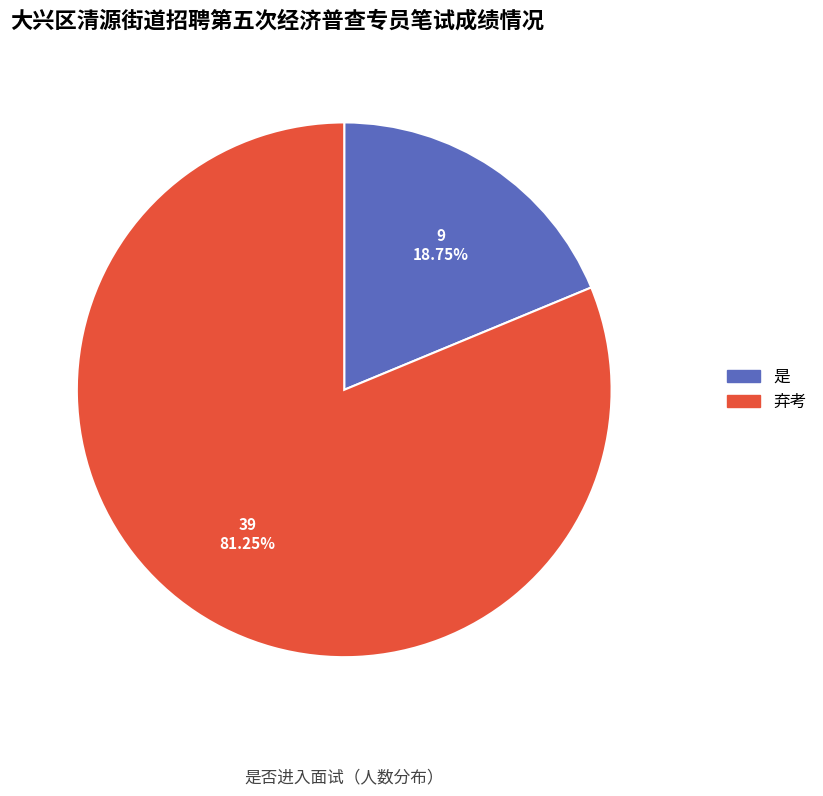

Does any single category account for the majority?

Yes